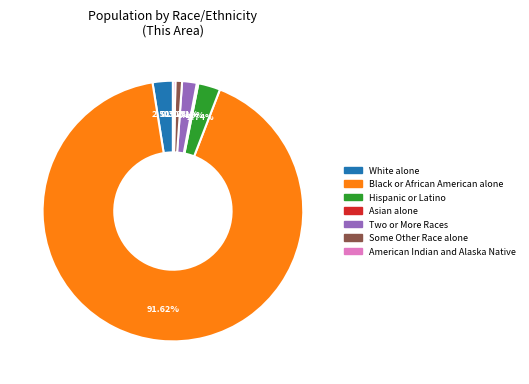

Is there any slice that represents more than half of the pie?

Yes